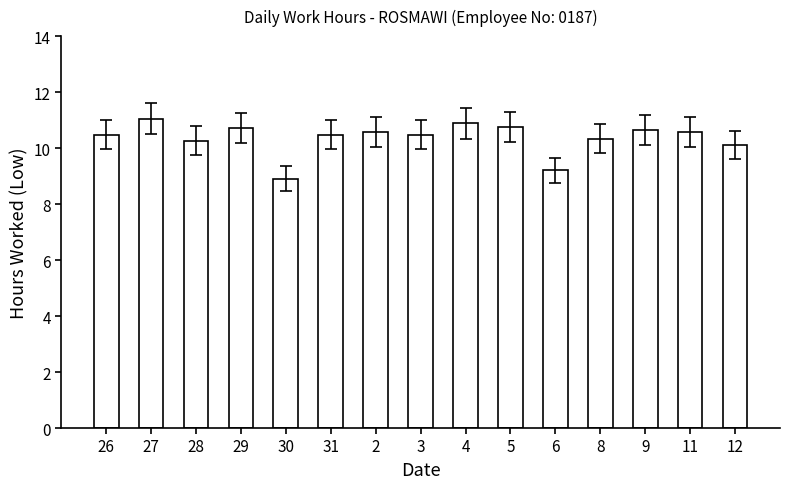

What position from the left is 9?

13